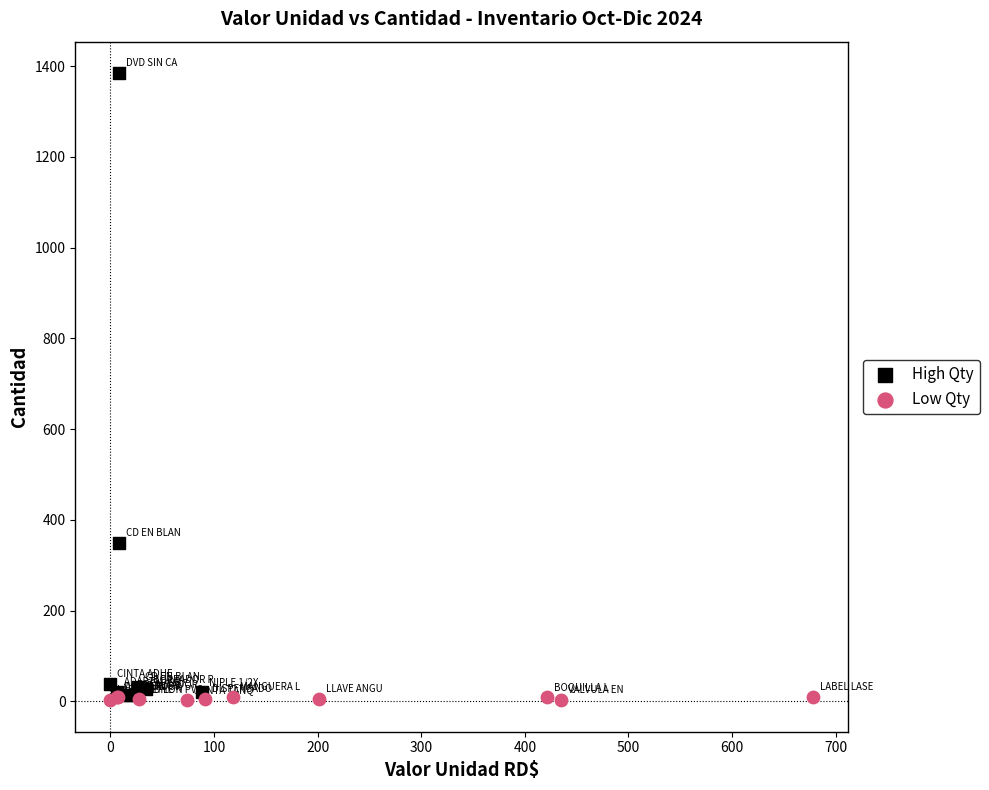

Which series has the widest spread of Y values?

High Qty